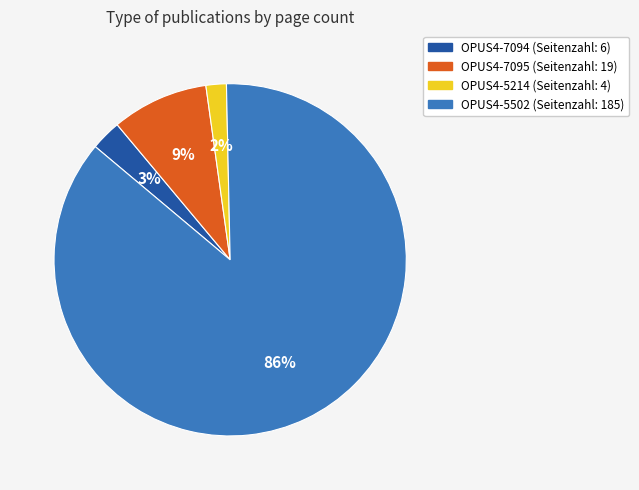

Does OPUS4-5214 account for over 50% of the chart?

No